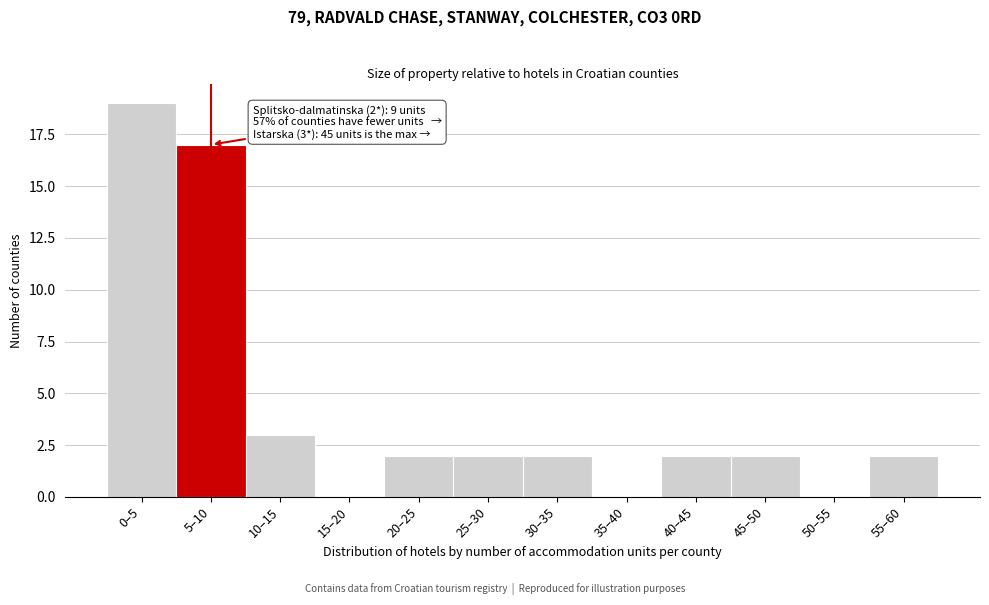

Reading right to left, list all the values displayed in this chart.

55–60=2	50–55=0	45–50=2	40–45=2	35–40=0	30–35=2	25–30=2	20–25=2	15–20=0	10–15=3	5–10=17	0–5=19